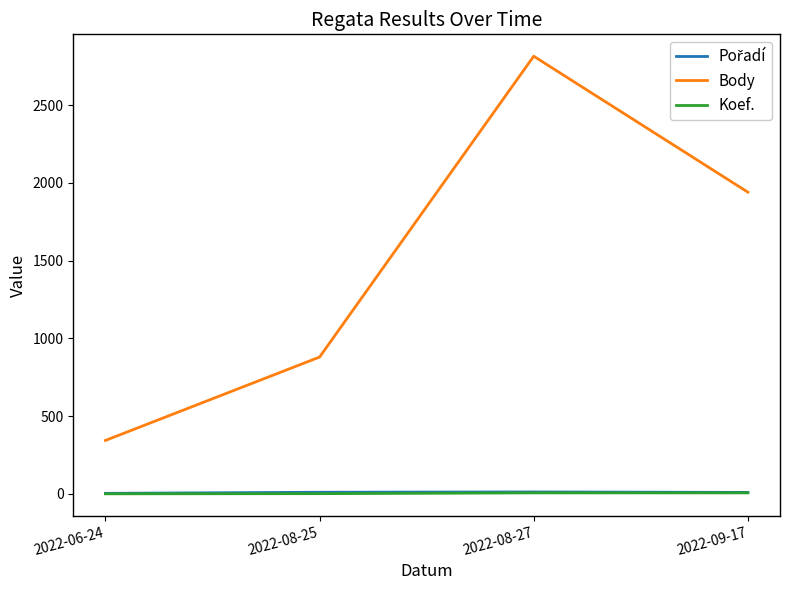

What is the approximate value of Koef. at 2022-08-25?

2